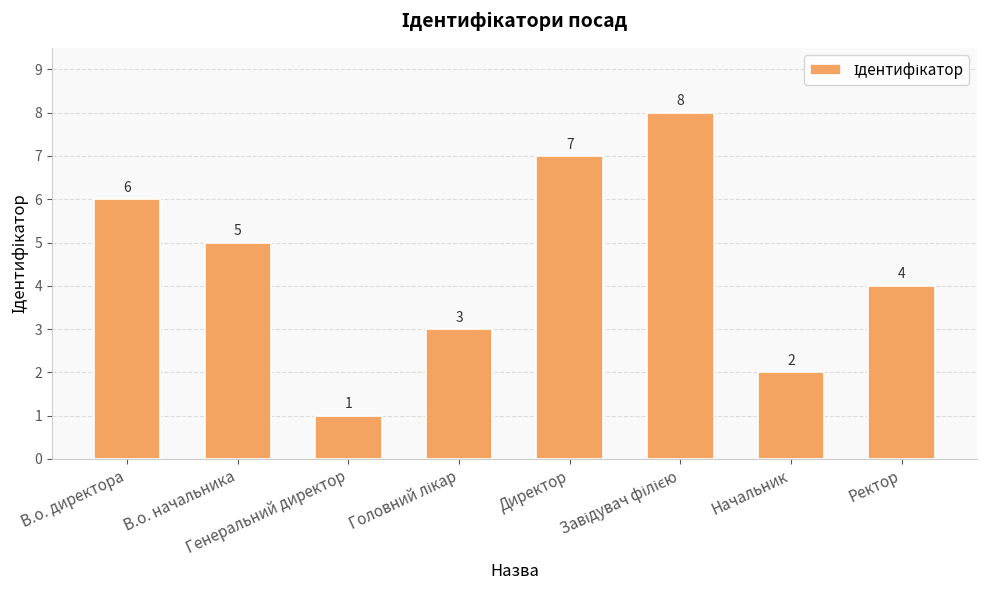

At which label does the data first exceed 5?

В.о. директора